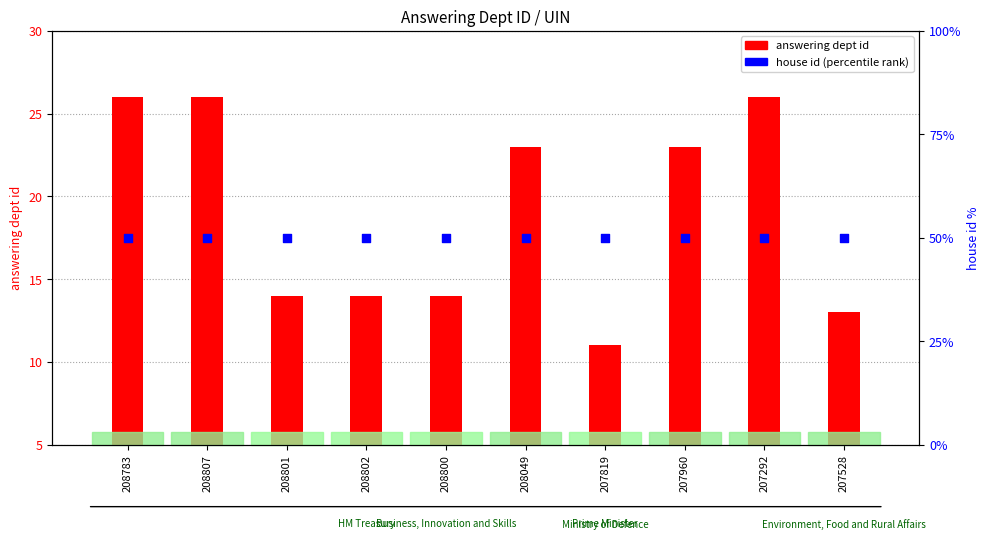

Which series has the widest spread of Y values?

answering dept id